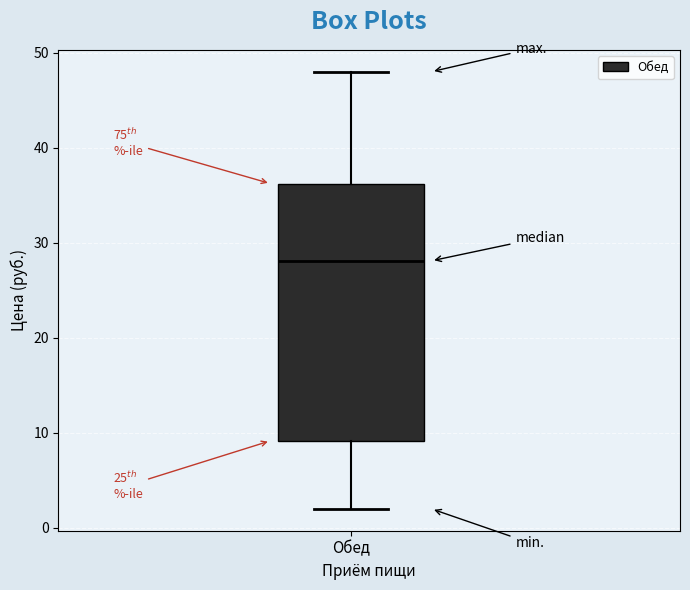

Transcribe this box plot: give where the median line is, the range the box spans, and where the two whiskers end, as read against the y-axis. The values are not printed on the chart, so give them approximately, as read against the axis.

median 28, box 9 to 36, whiskers 2 to 48